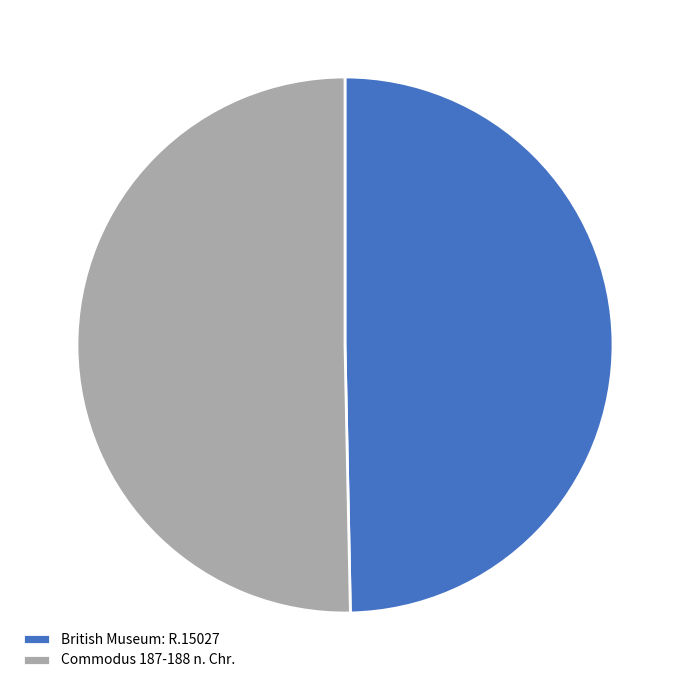

Approximately how many times larger is the value at Commodus 187-188 n. Chr. compared to British Museum: R.15027?

1.0